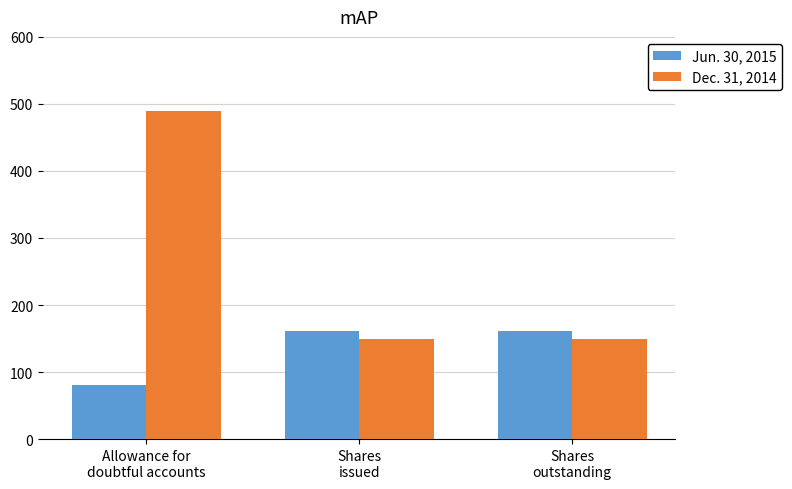

What is the sum of the Jun. 30, 2015 values at Shares
outstanding and Shares
issued?

322.0